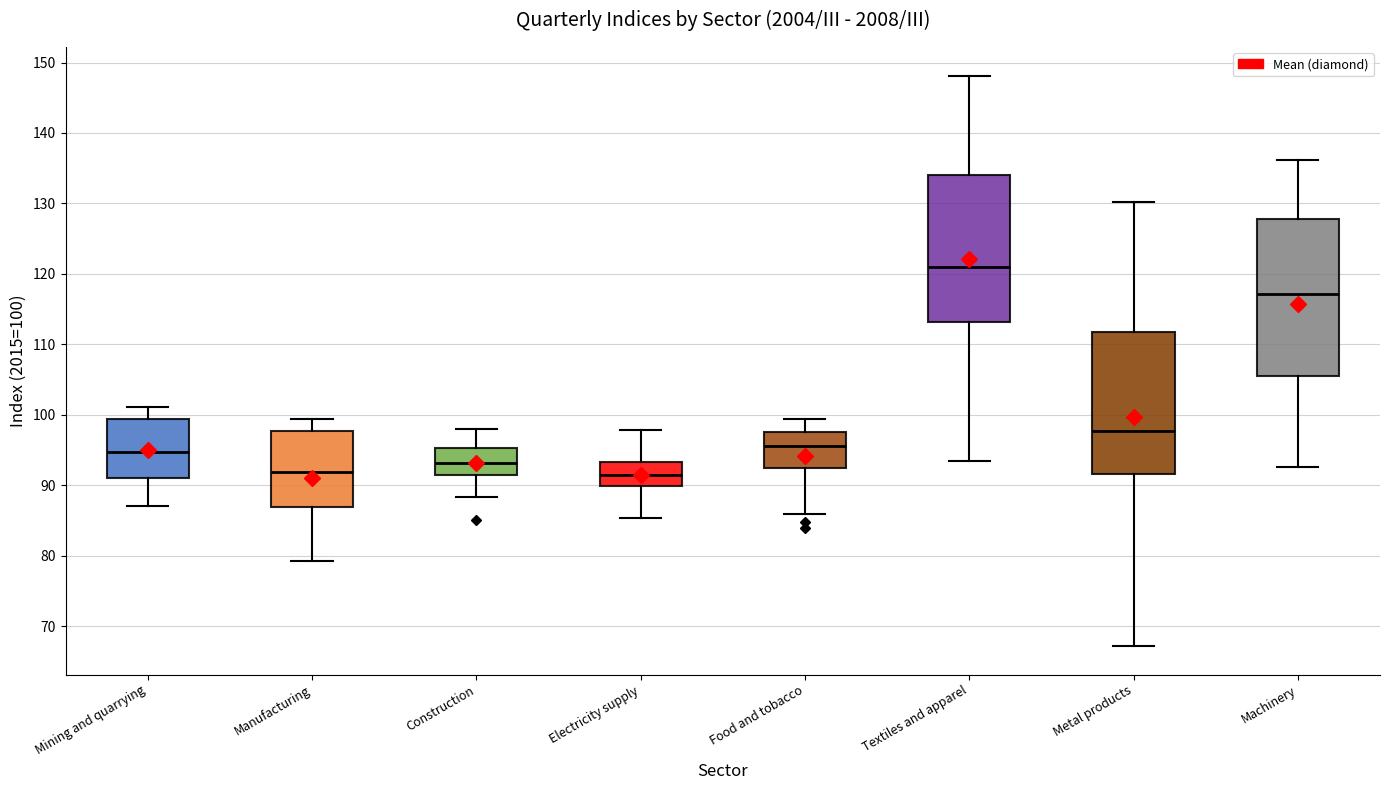

Comparing the boxes themselves (not the whiskers), which one is the tallest?

Machinery